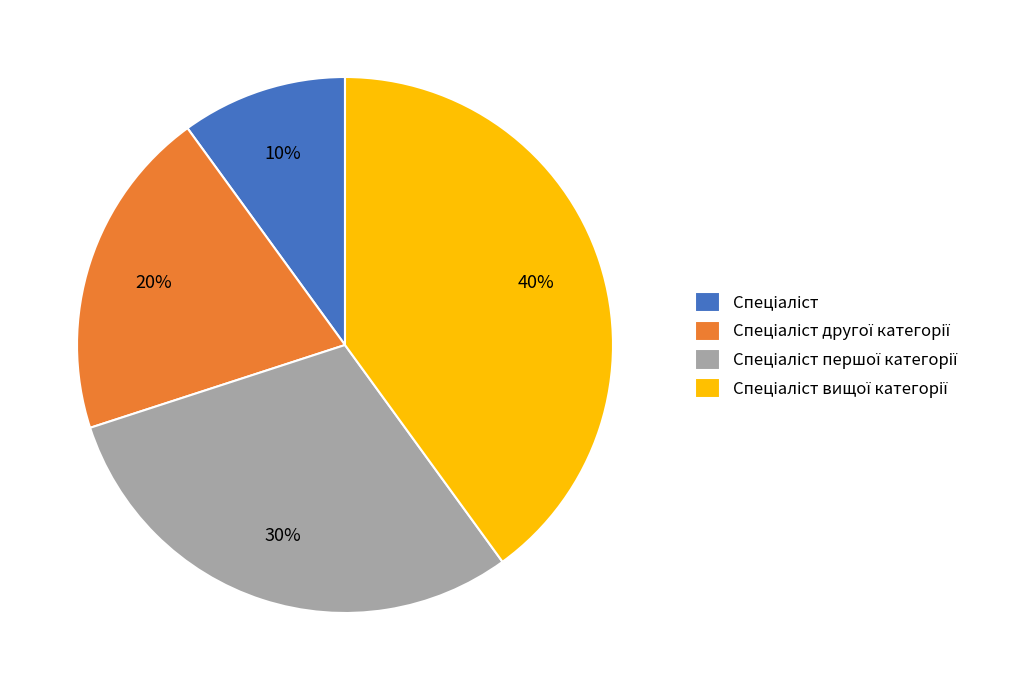

Does any single category account for the majority?

No